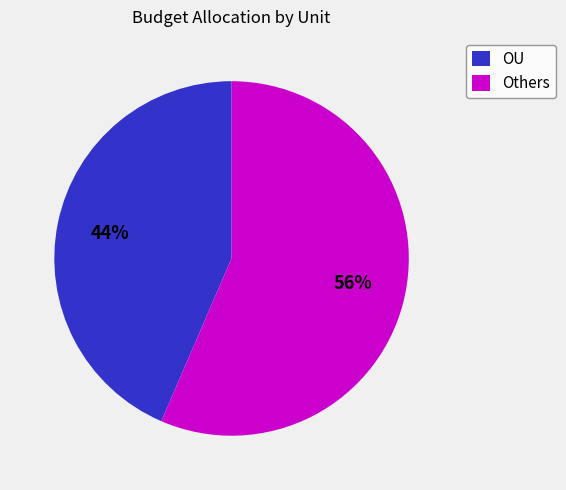

Between OU and Others, which is larger?

Others